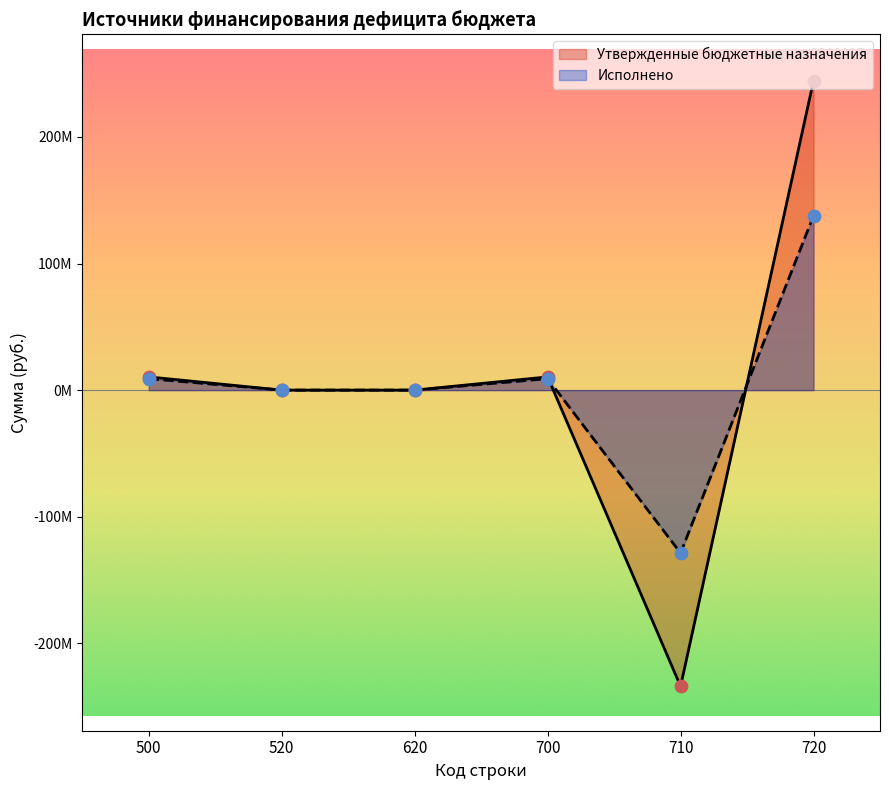

Which series contains the lowest Y value?

Утвержденные бюджетные назначения